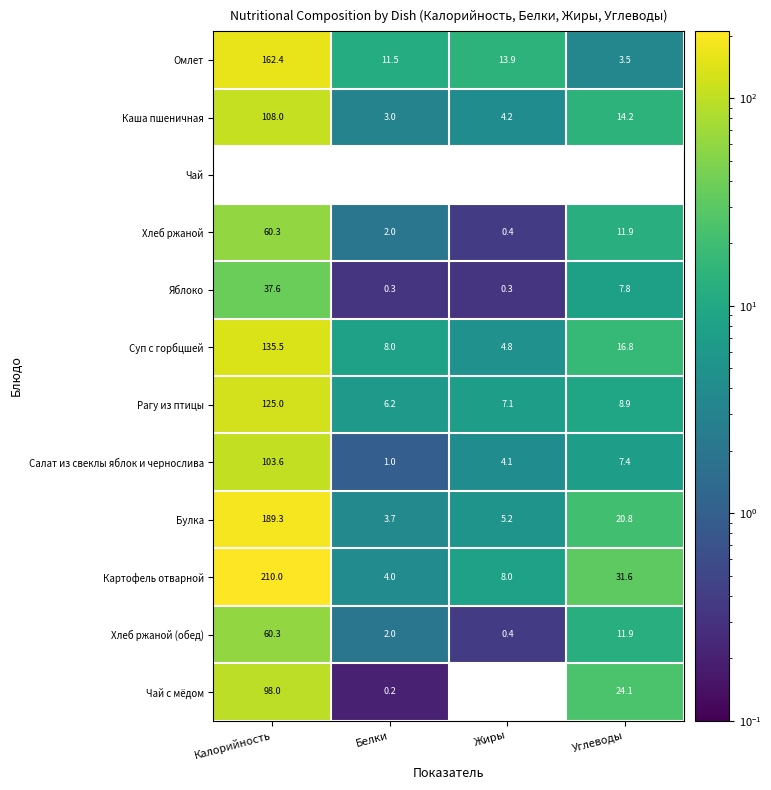

Which category has the highest value in the Каша пшеничная series?

Калорийность